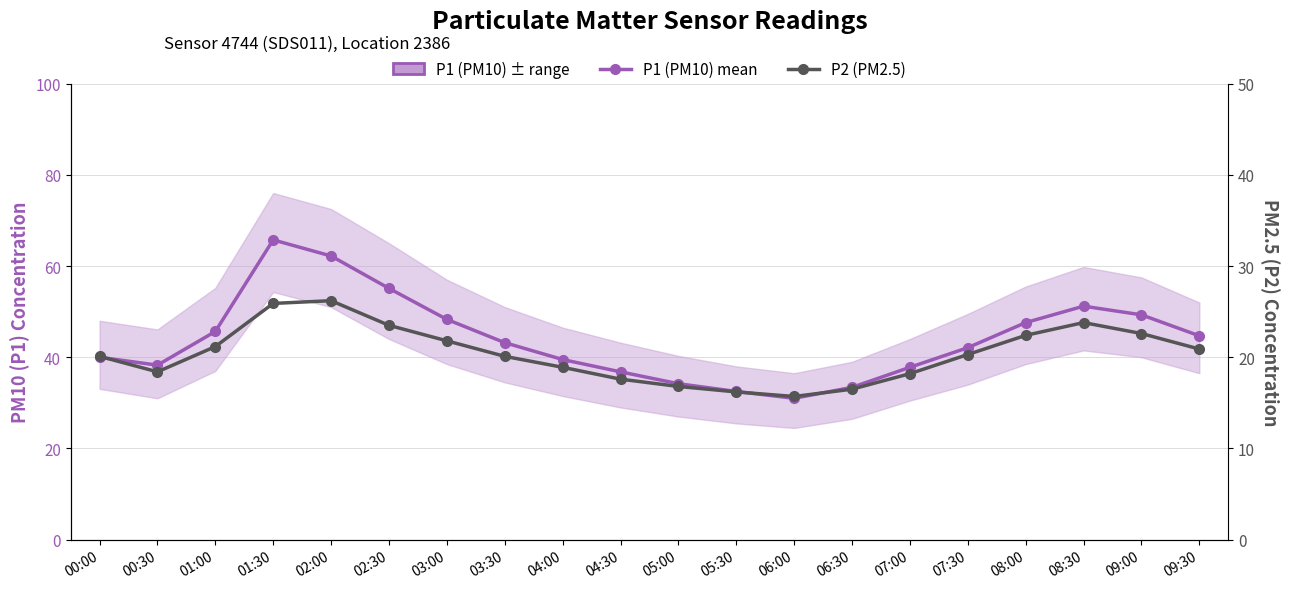

What is the average value of the P2 (PM2.5) series?

20.4